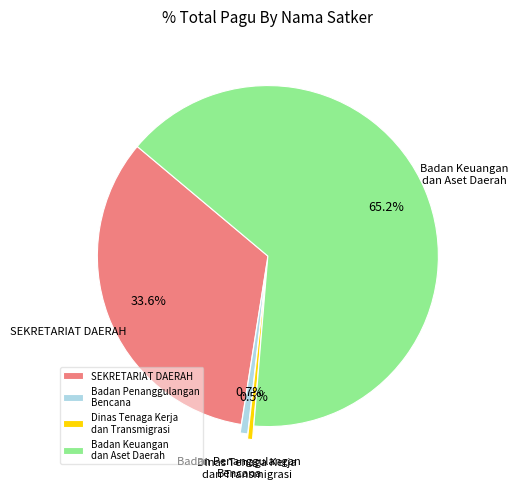

Which category has the biggest portion of the pie?

Badan Keuangan dan Aset Daerah